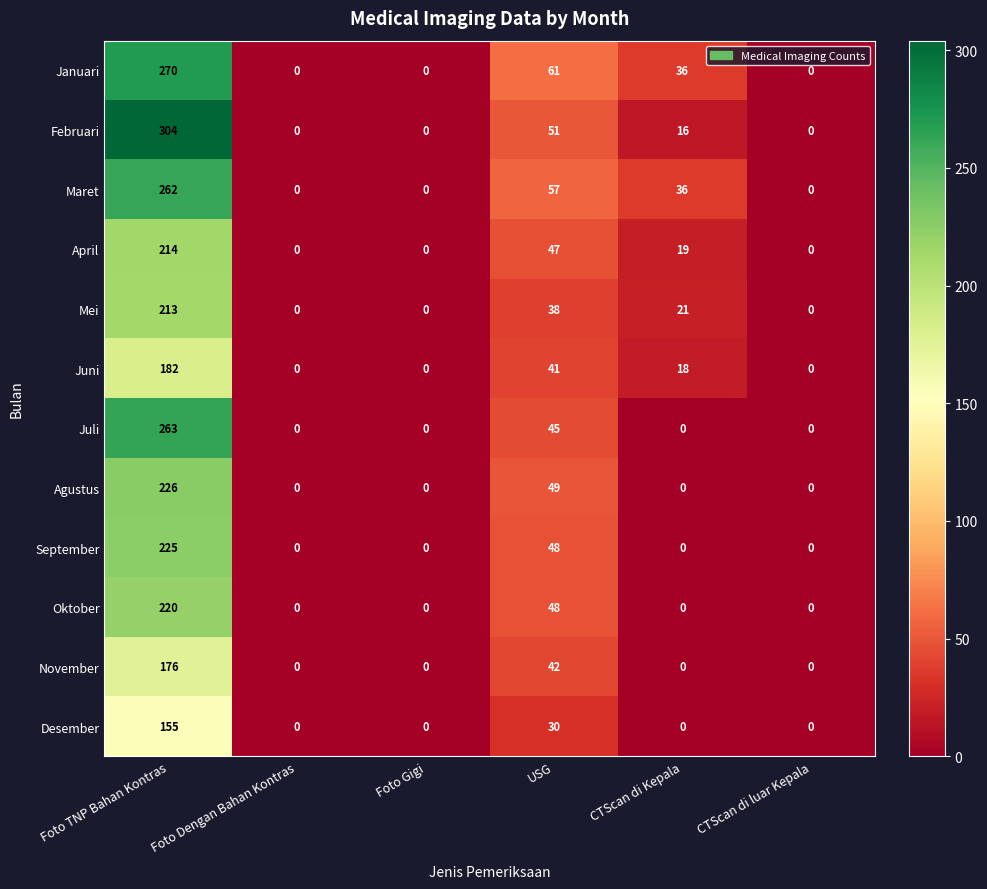

What is the difference between the maximum and minimum values in the Agustus series?

226